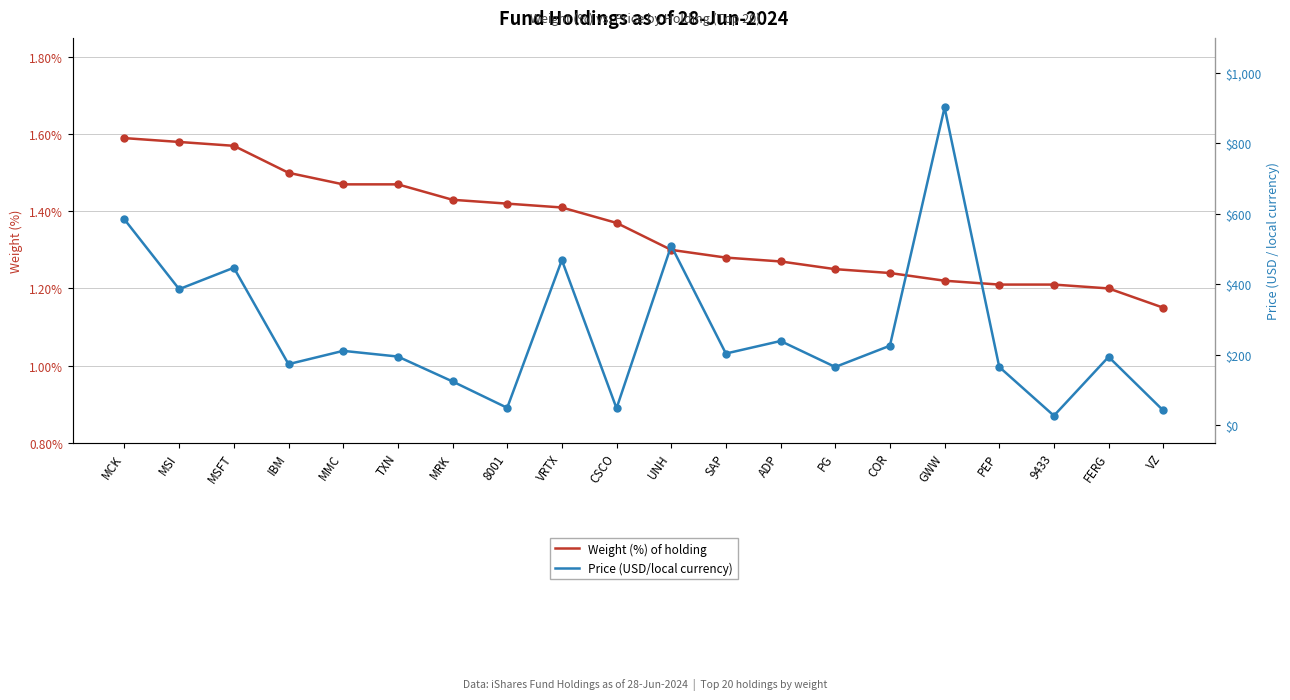

At which category is the sum across all series the highest?

GWW